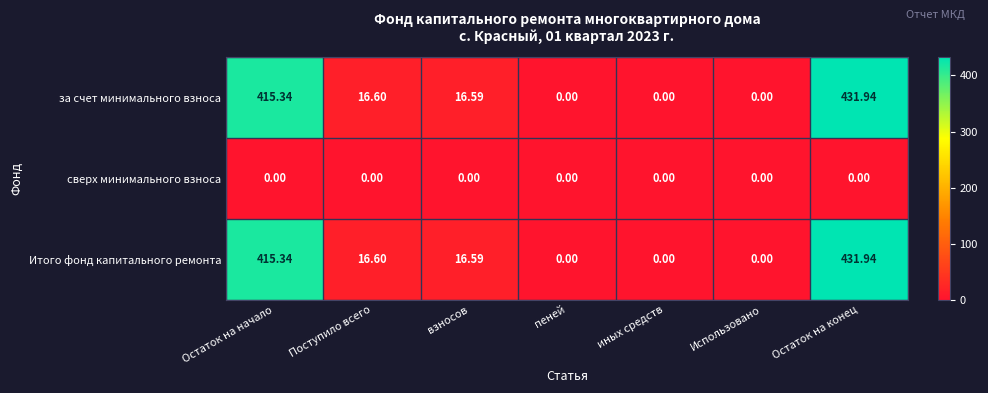

How many values in the за счет минимального взноса series are below 16?

3